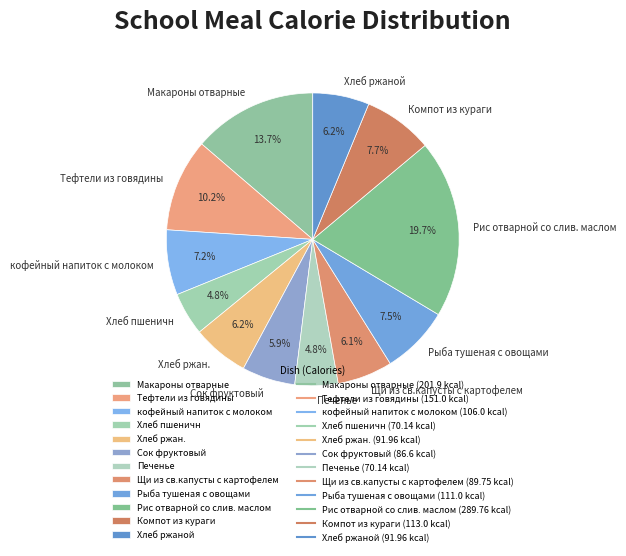

What portion of the pie excludes Хлеб ржаной?

93.8%